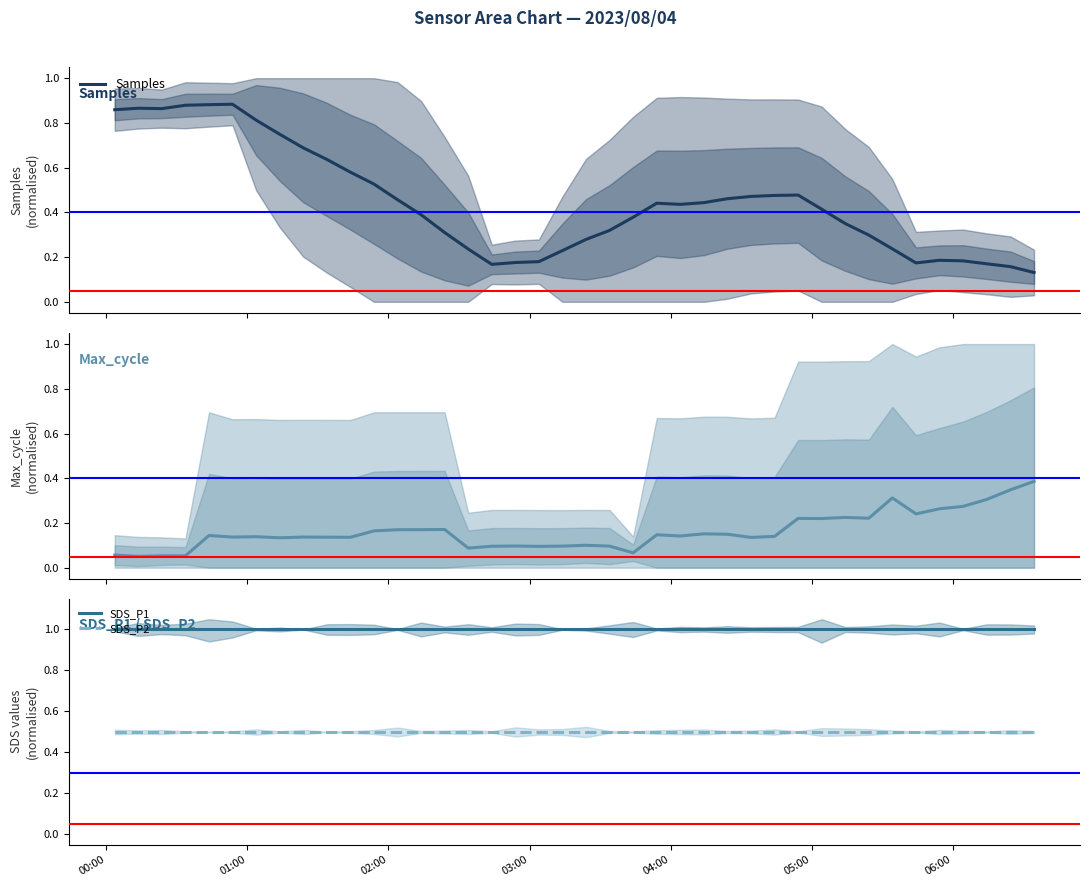

What is the average value of the Samples series?

0.4